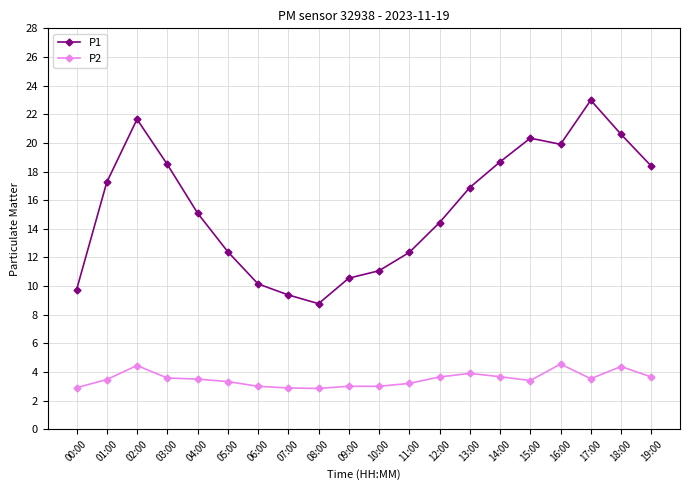

How many lines are shown in the chart?

2